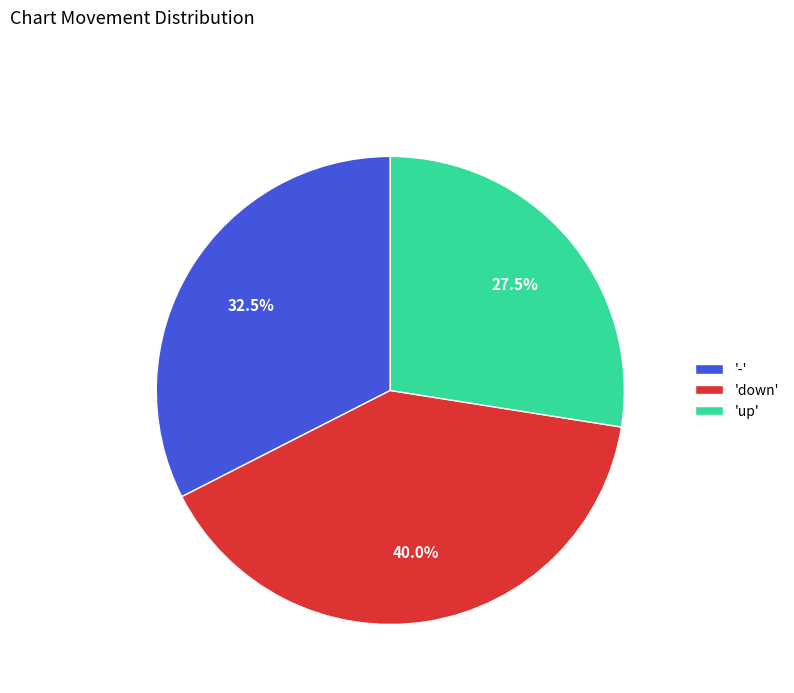

Does any single category account for the majority?

No